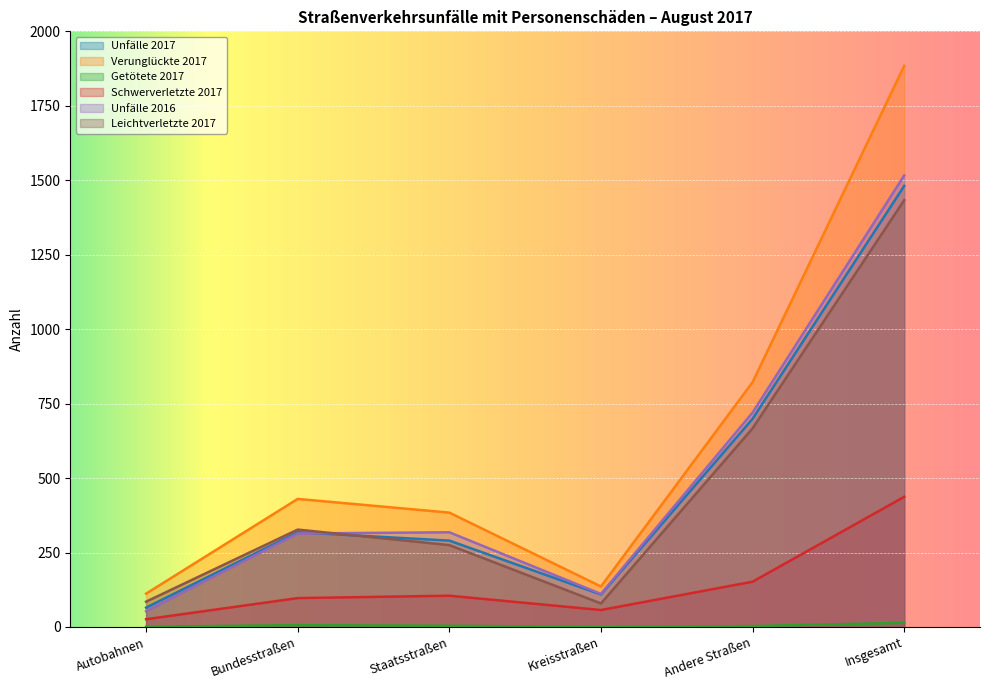

What is the average value of the Unfälle 2017 series?

494